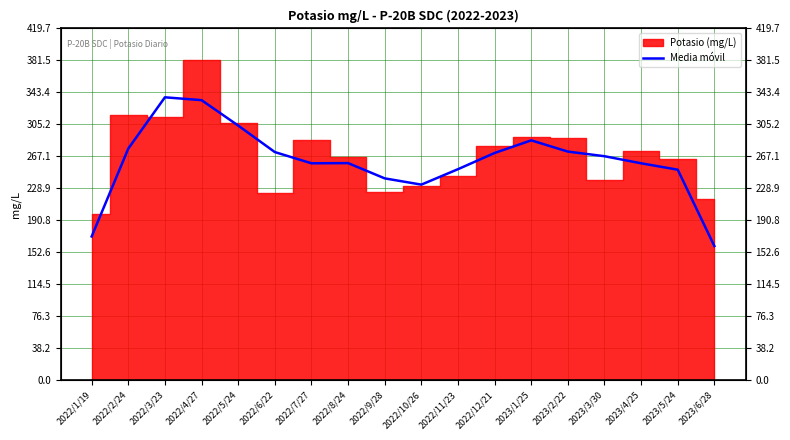

True or false: the data shows 233.3 at 2022/10/26.

True